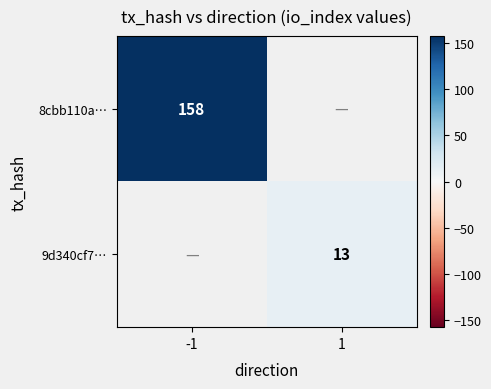

At how many categories does at least one series exceed 93?

1